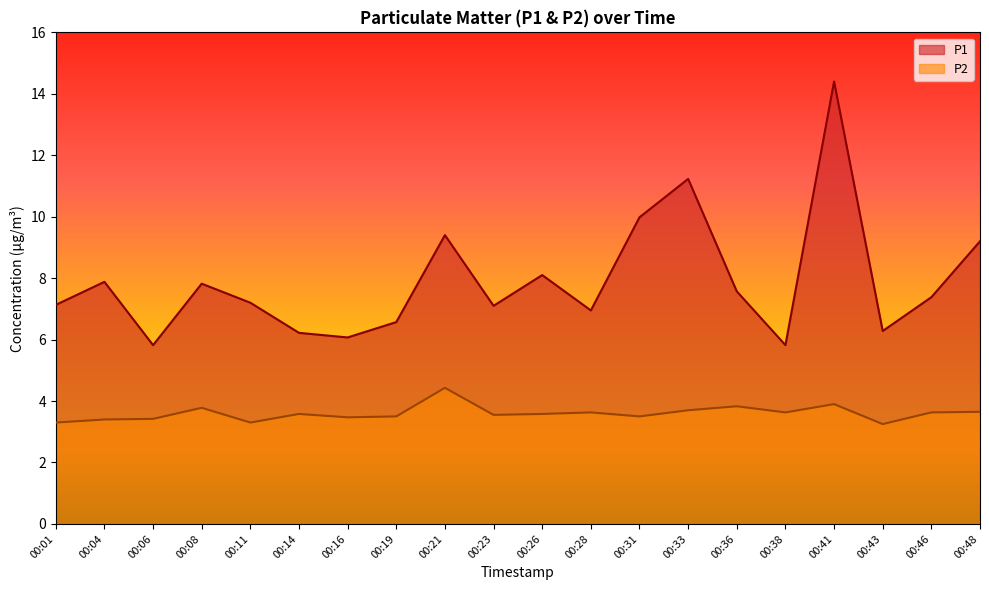

What is the value of the P1 point at the 8th from the left?

6.6